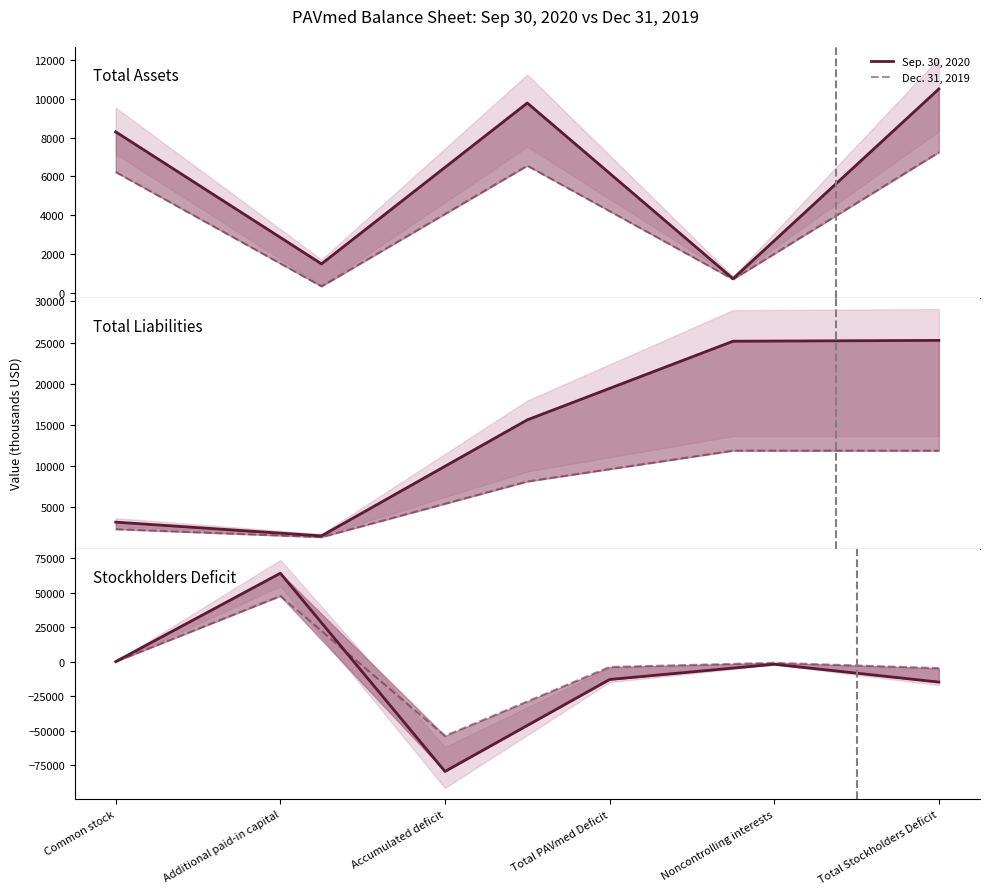

Where do Sep. 30, 2020 and Dec. 31, 2019 first cross each other?

Additional paid-in capital and Accumulated deficit